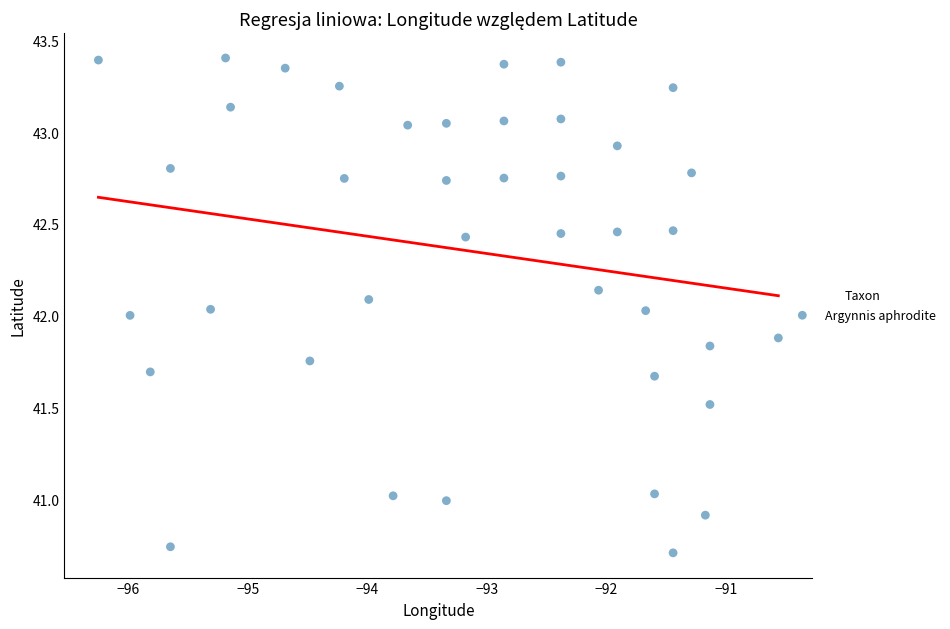

What is the range of Y values (max minus min)?

2.7